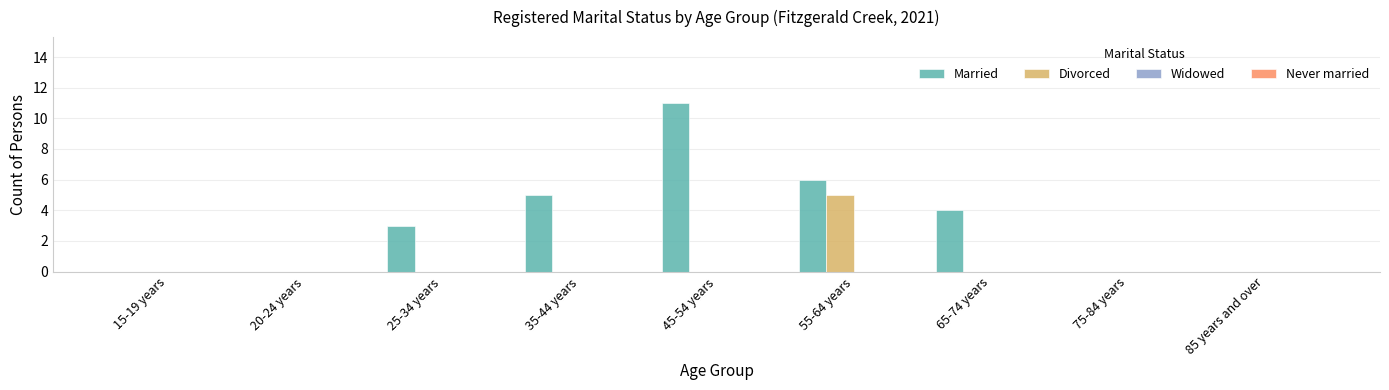

How many distinct data groups are displayed?

2